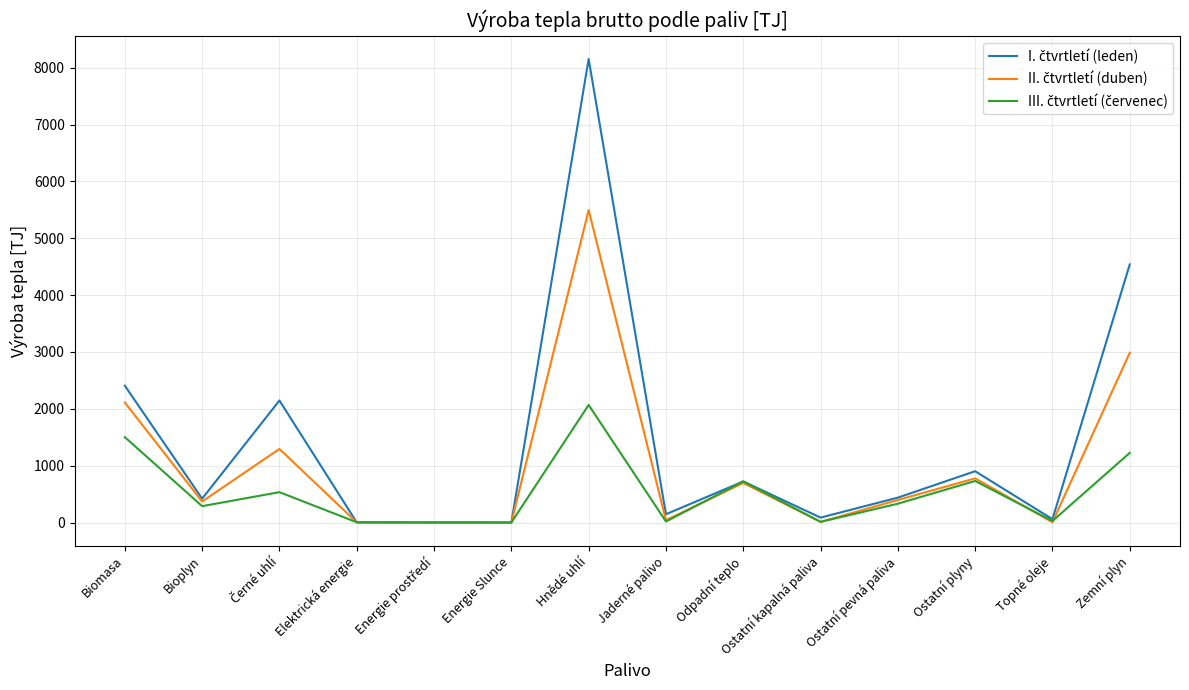

At which category is the sum across all series the highest?

Hnědé uhlí